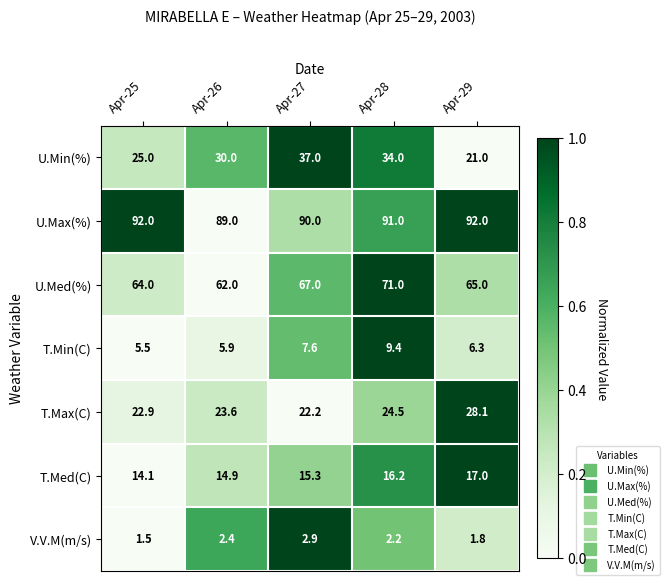

The U.Med(%) series shows 65.0 at Apr-29. True or false?

True